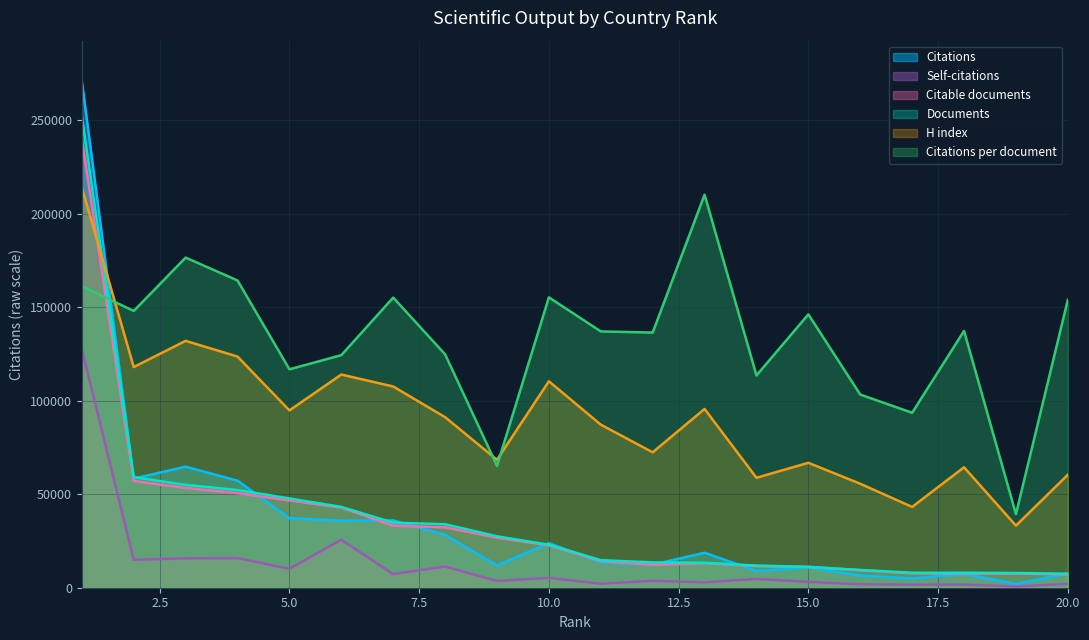

List the series in order of their peak value, highest first.

Citations, Documents, Citable documents, H index, Citations per document, Self-citations